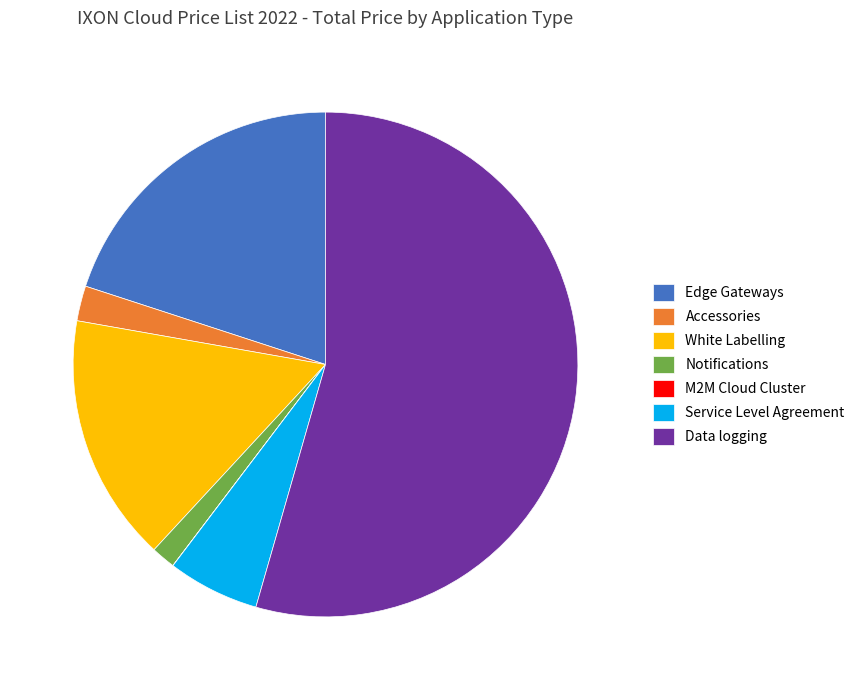

What is the largest slice in the pie chart?

Data logging